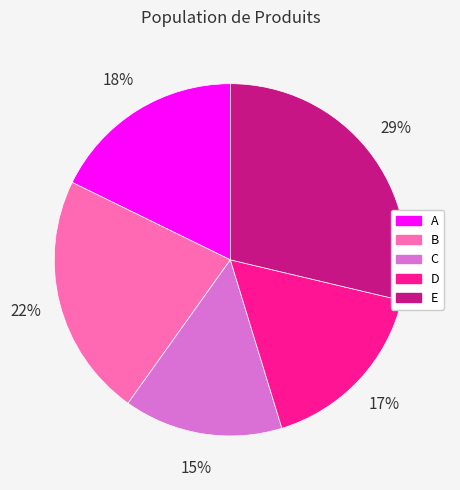

Count the number of slices in the pie.

5